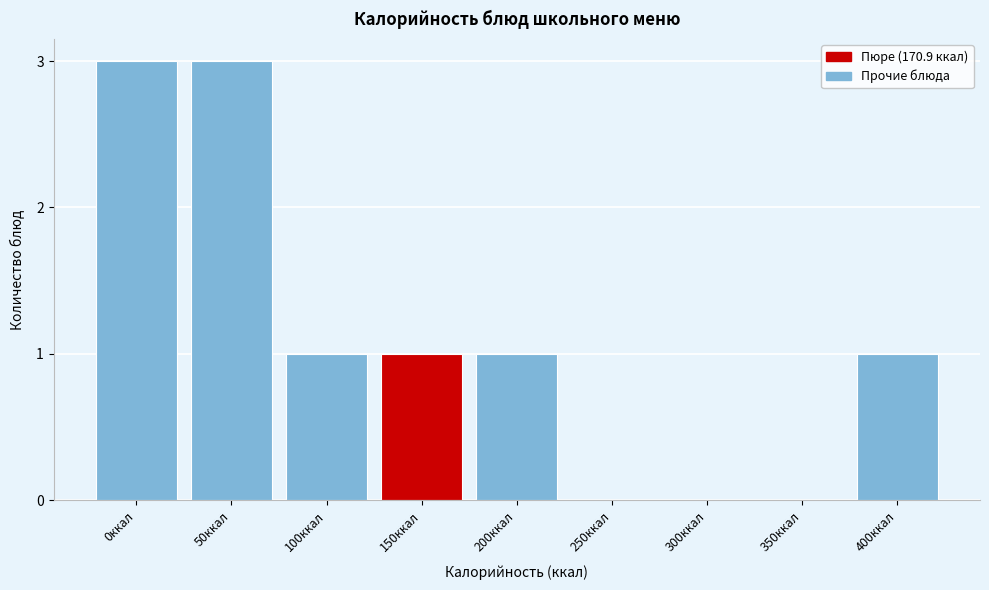

Reading left to right, what are all the values shown in this chart?

0ккал=3	50ккал=3	100ккал=1	150ккал=1	200ккал=1	250ккал=0	300ккал=0	350ккал=0	400ккал=1